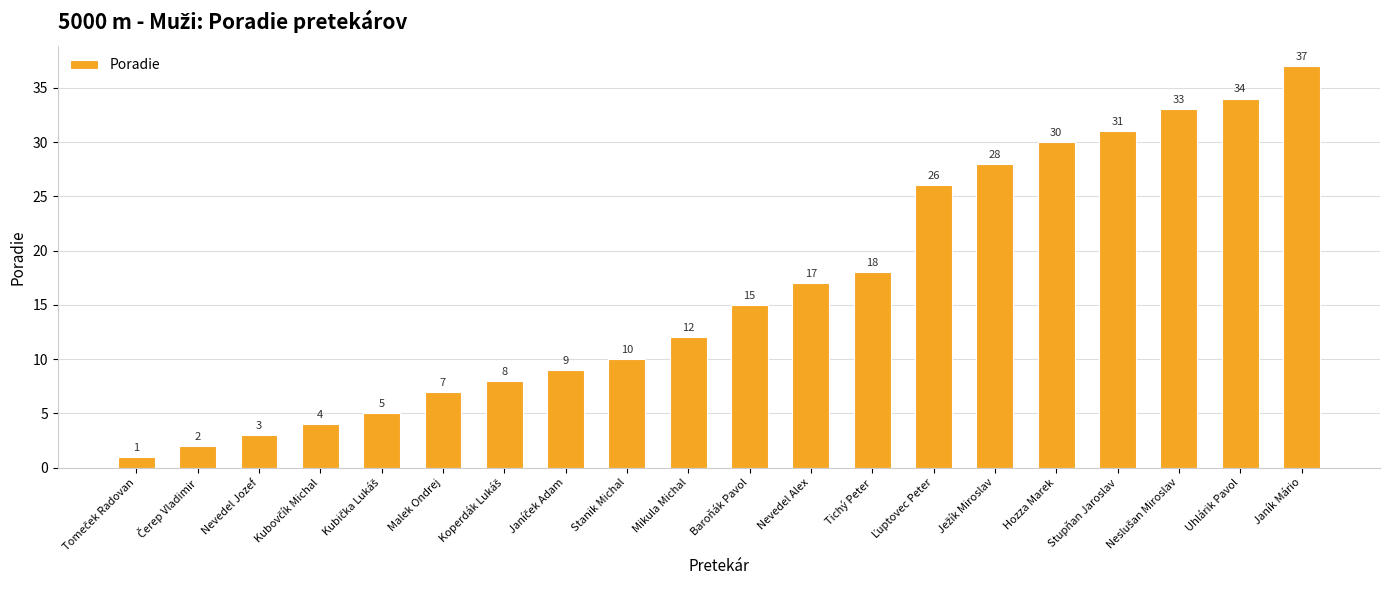

The chart shows a value of 3 at Nevedel Jozef. True or false?

True